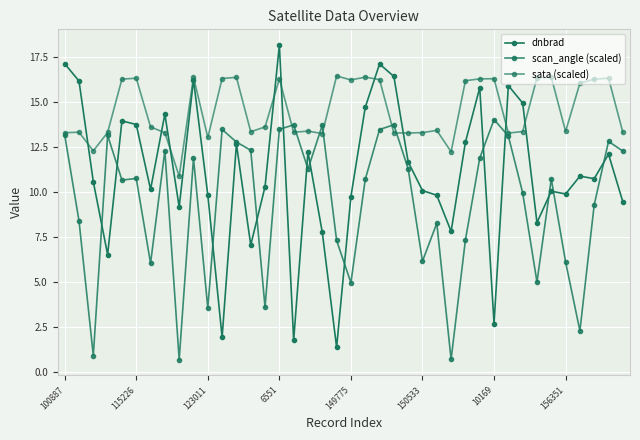

How many distinct data groups are displayed?

3